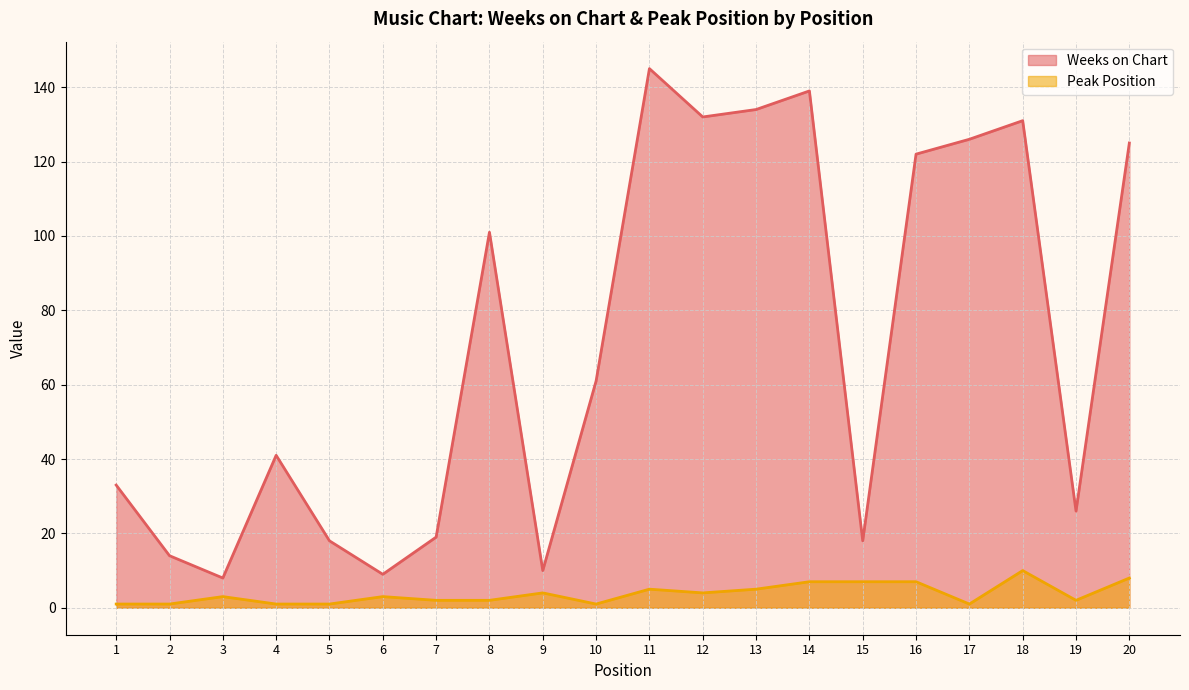

What is the sum of the Peak Position values at 5 and 14?

8